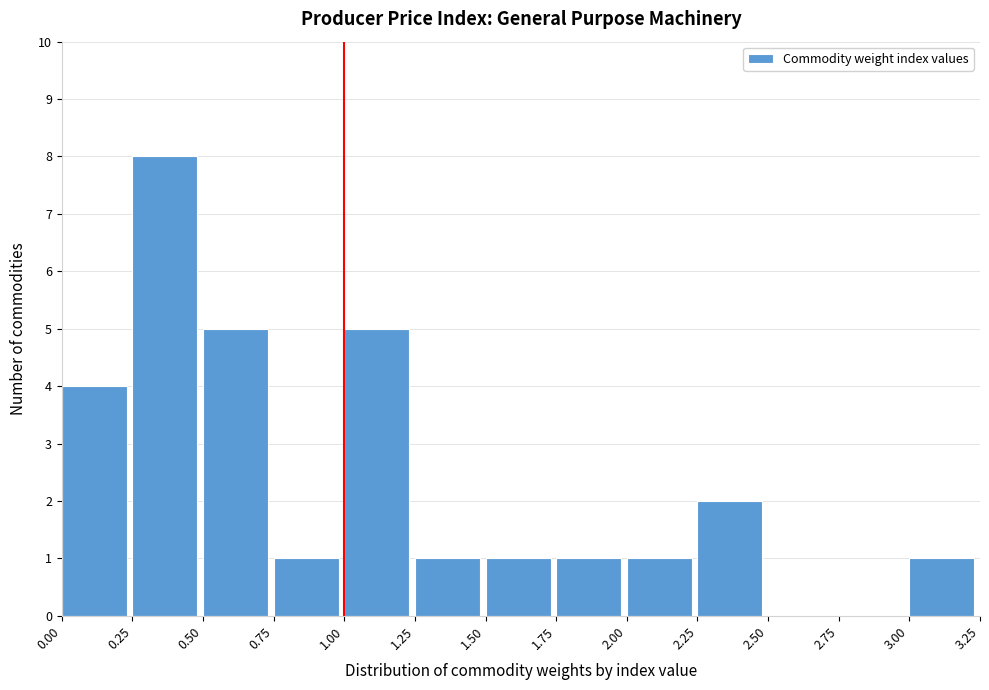

Reading left to right, transcribe this chart: for each bar, give the range it covers on the x-axis and its height. The values are not printed on the chart, so give them approximately, as read against the axis.

0.00 to 0.25: 4
0.25 to 0.50: 8
0.50 to 0.75: 5
0.75 to 1.00: 1
1.00 to 1.25: 5
1.25 to 1.50: 1
1.50 to 1.75: 1
1.75 to 2.00: 1
2.00 to 2.25: 1
2.25 to 2.50: 2
2.50 to 2.75: 0
2.75 to 3.00: 0
3.00 to 3.25: 1